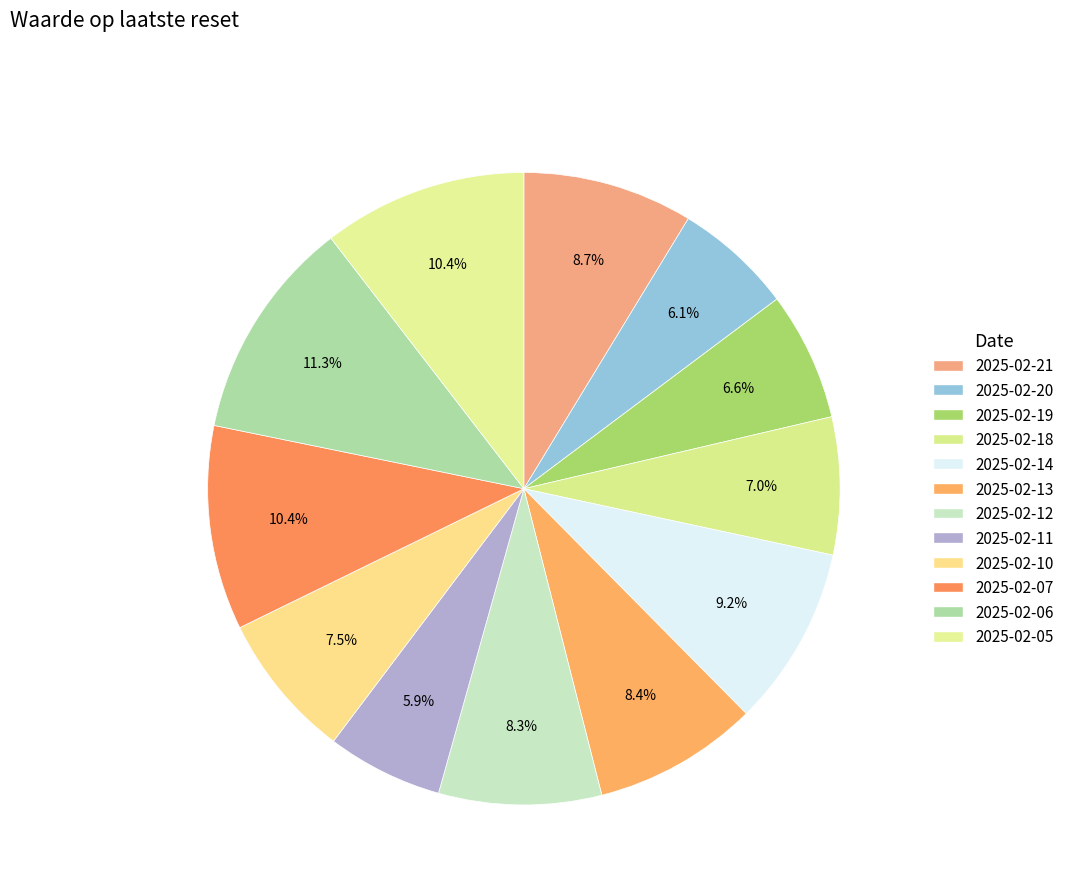

How many slices are in this pie chart?

12